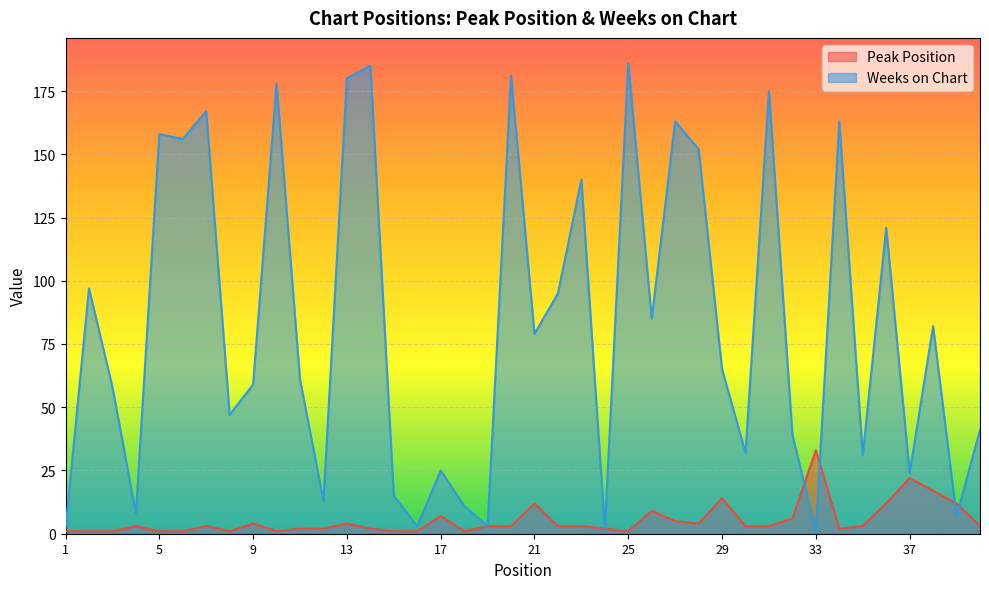

What is the value of the Weeks on Chart point at the 28th from the left?

152